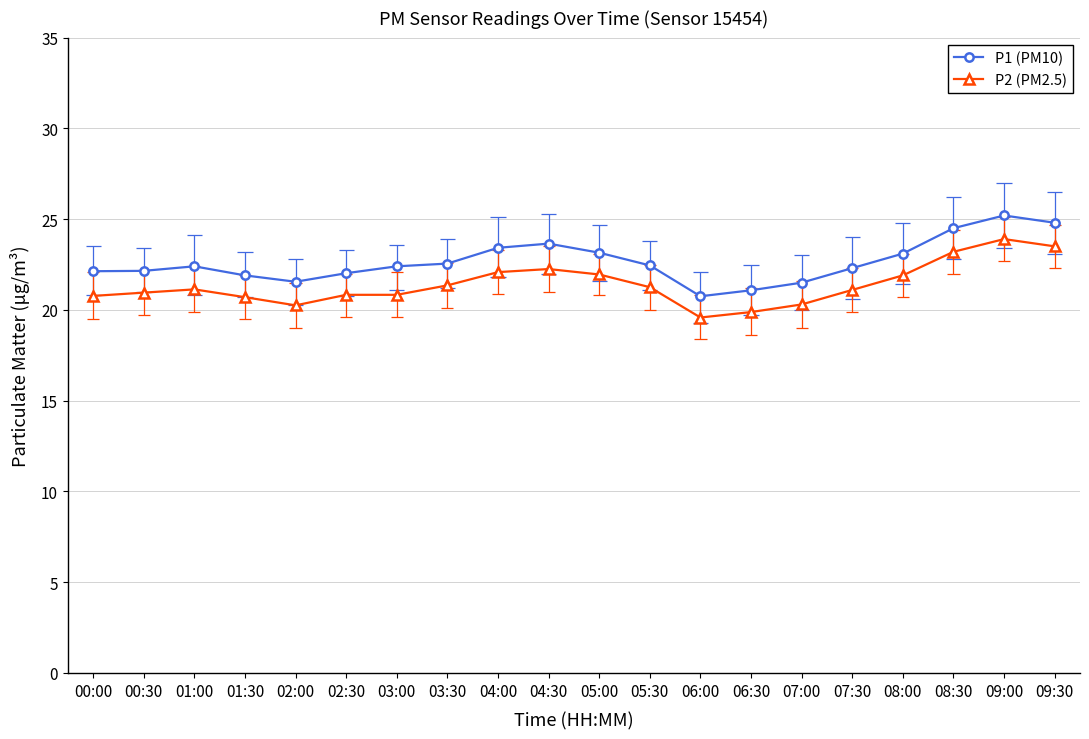

True or false: P2 (PM2.5) and P1 (PM10) cross at least once.

False